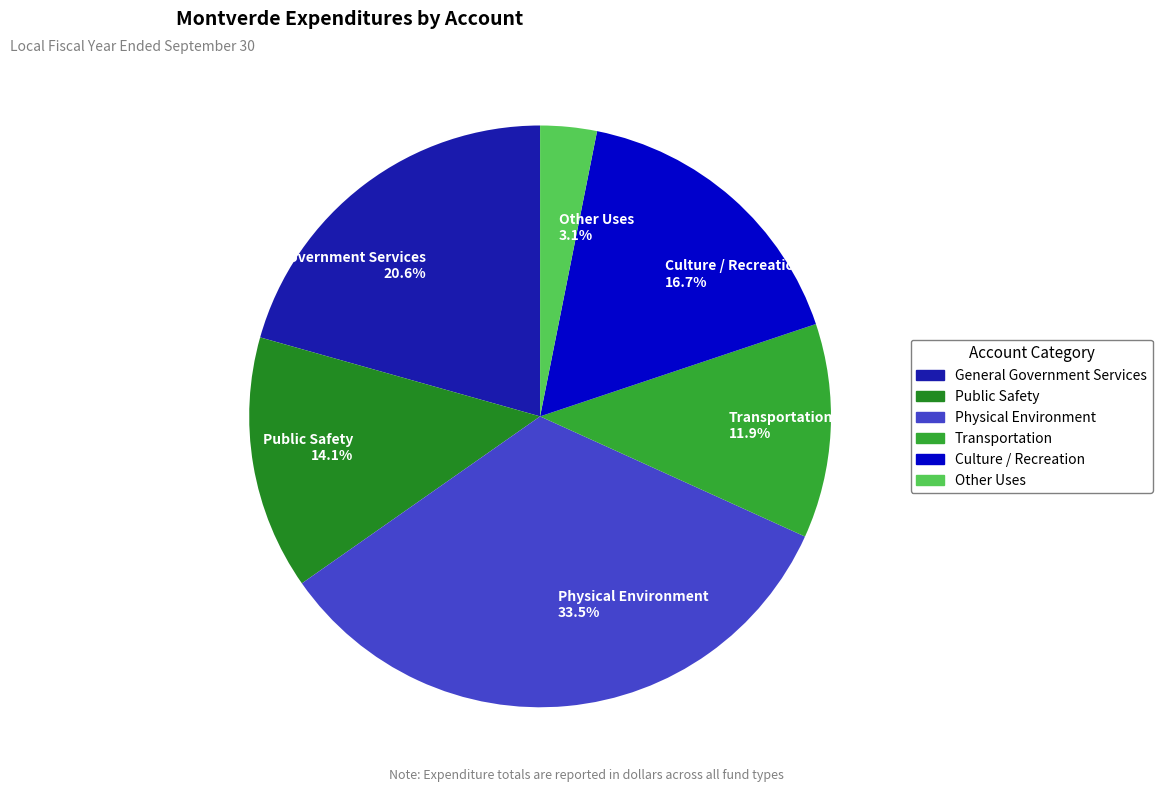

To the nearest percent, what is the difference between the Culture / Recreation and Public Safety slice percentages?

3%